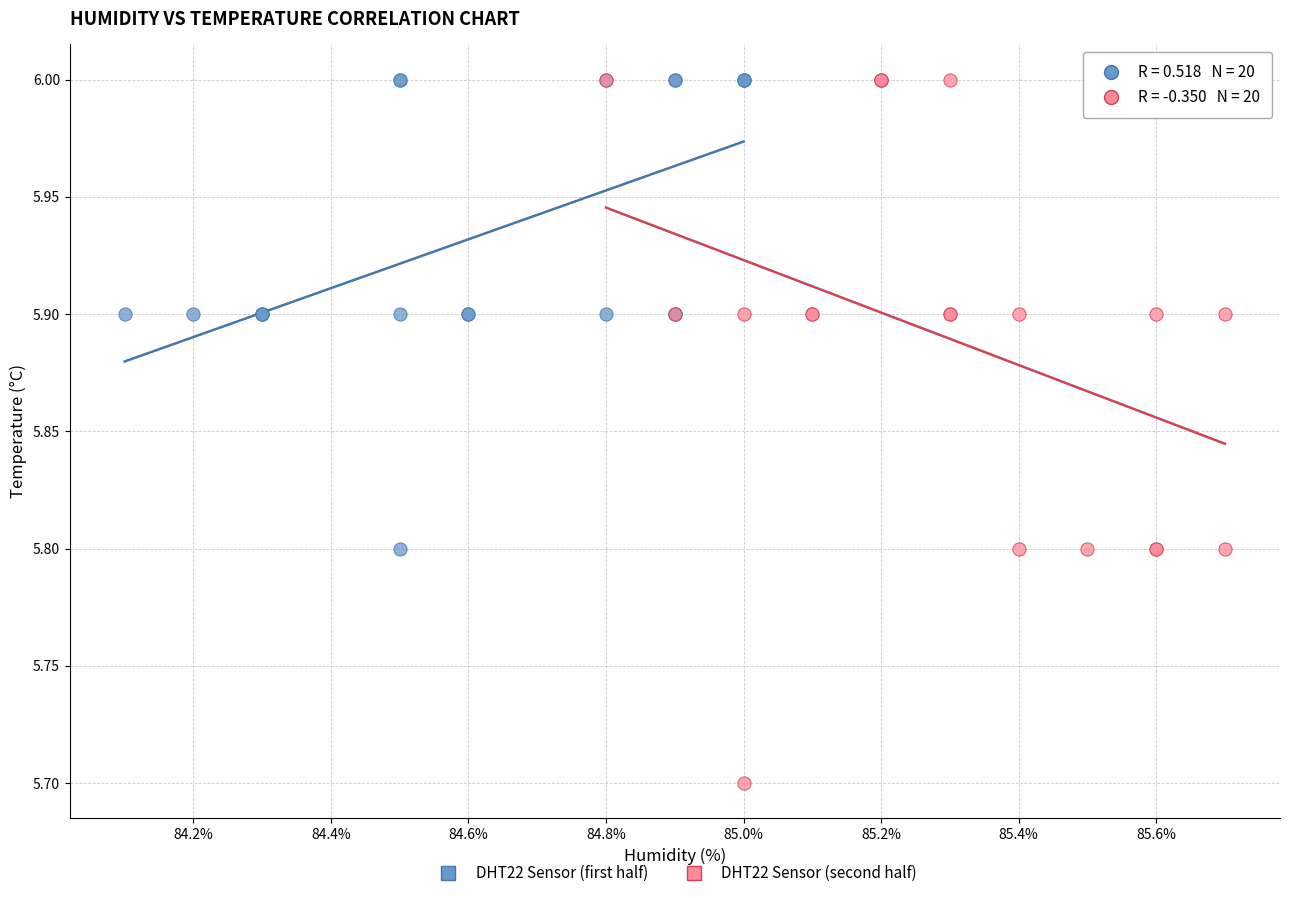

What are all the series names shown in the legend?

DHT22 Sensor (first half), DHT22 Sensor (second half)